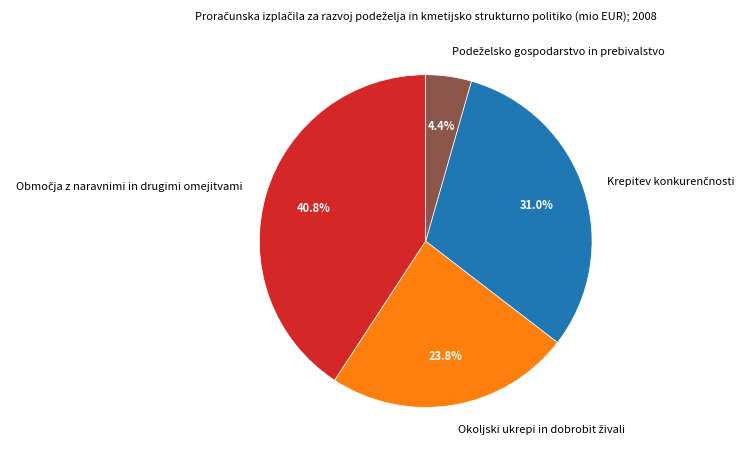

Is there a majority slice in this chart?

No